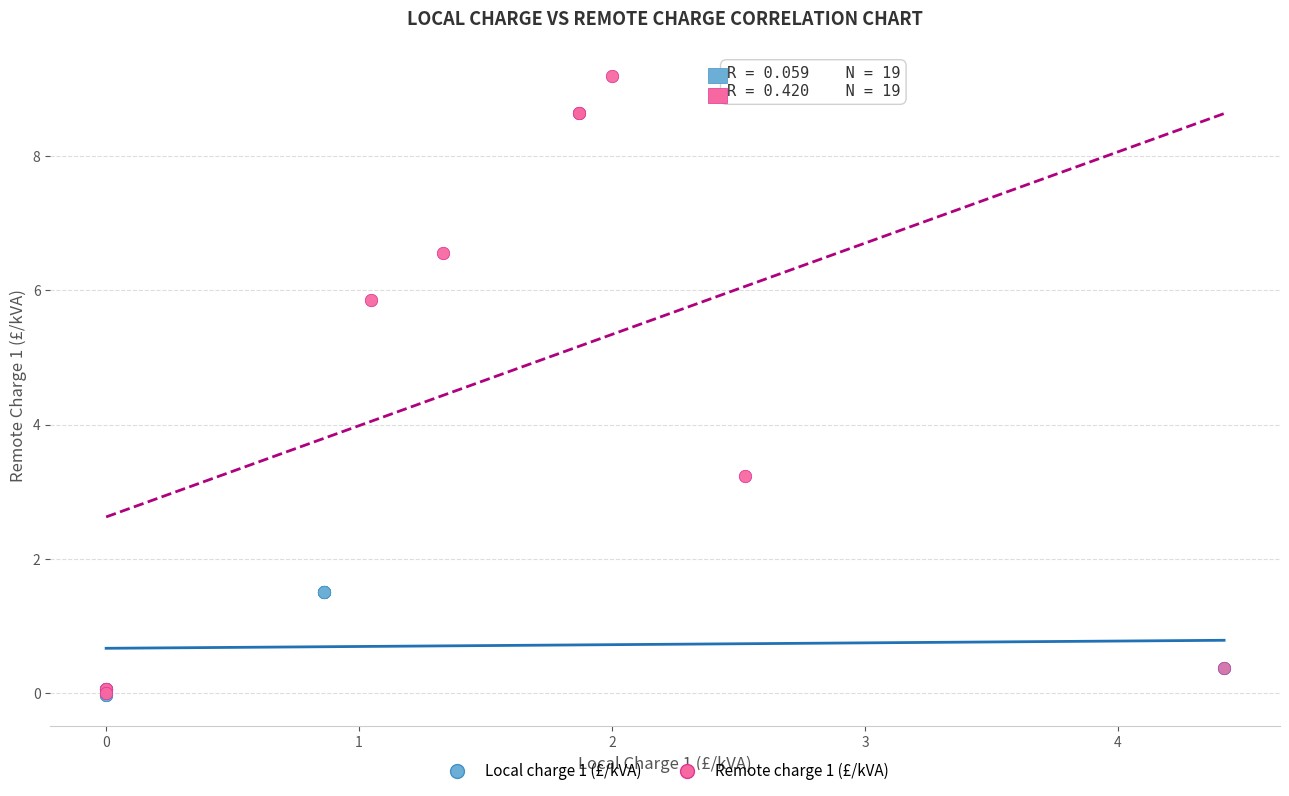

Which series has the largest Y range (max minus min)?

Remote charge 1 (£/kVA)